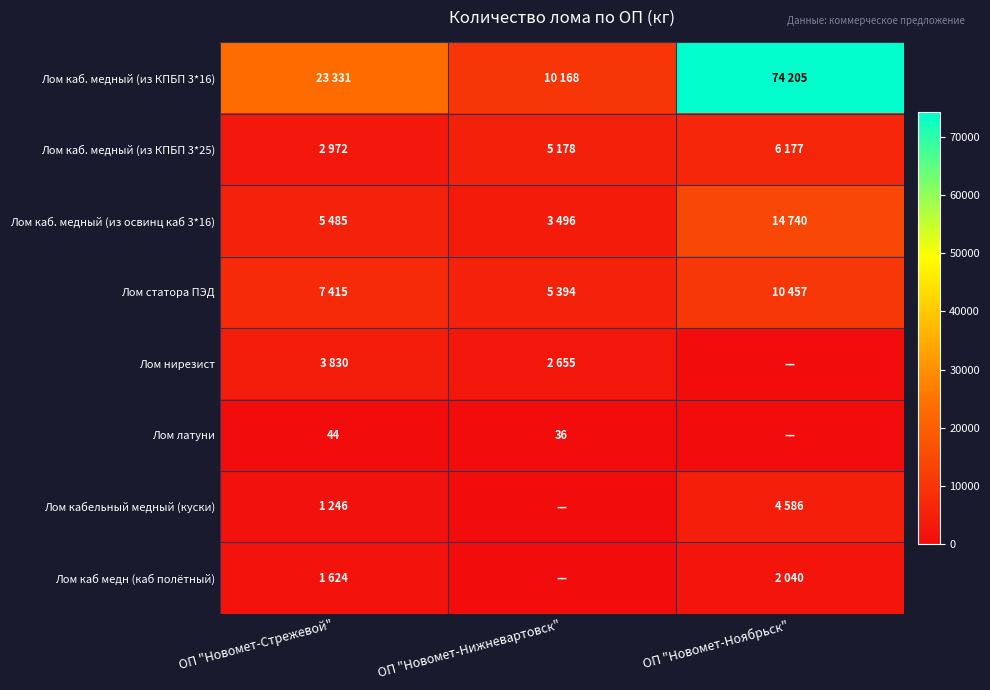

How many distinct data groups are displayed?

8